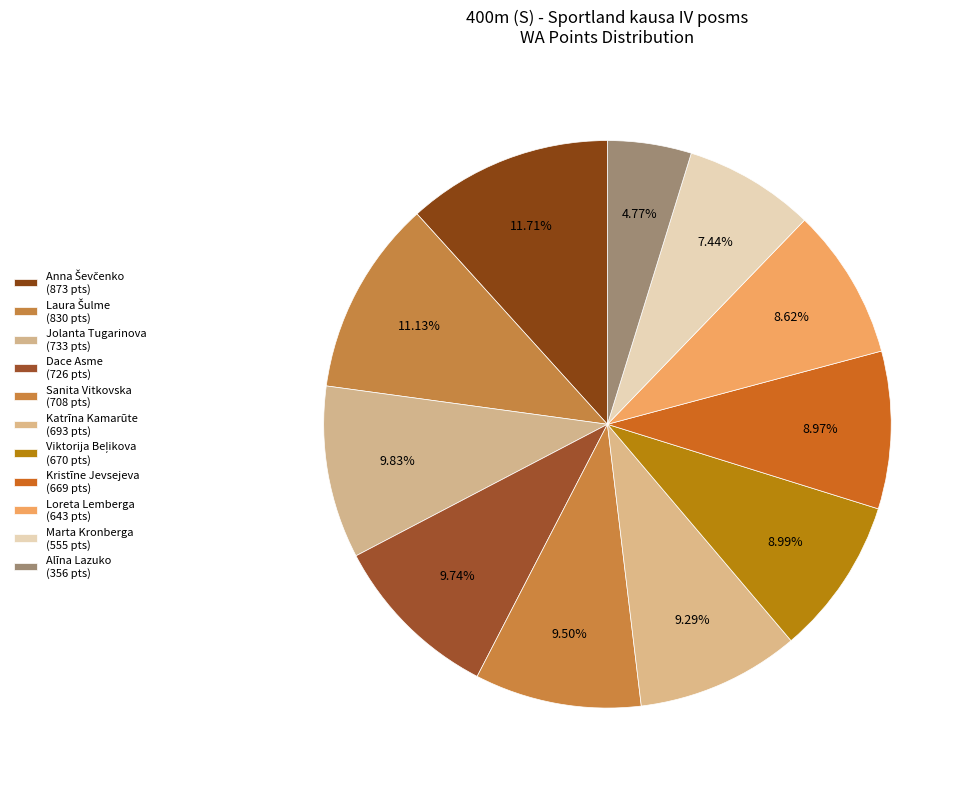

What percentage is the Anna Ševčenko slice, to the nearest percent?

12%